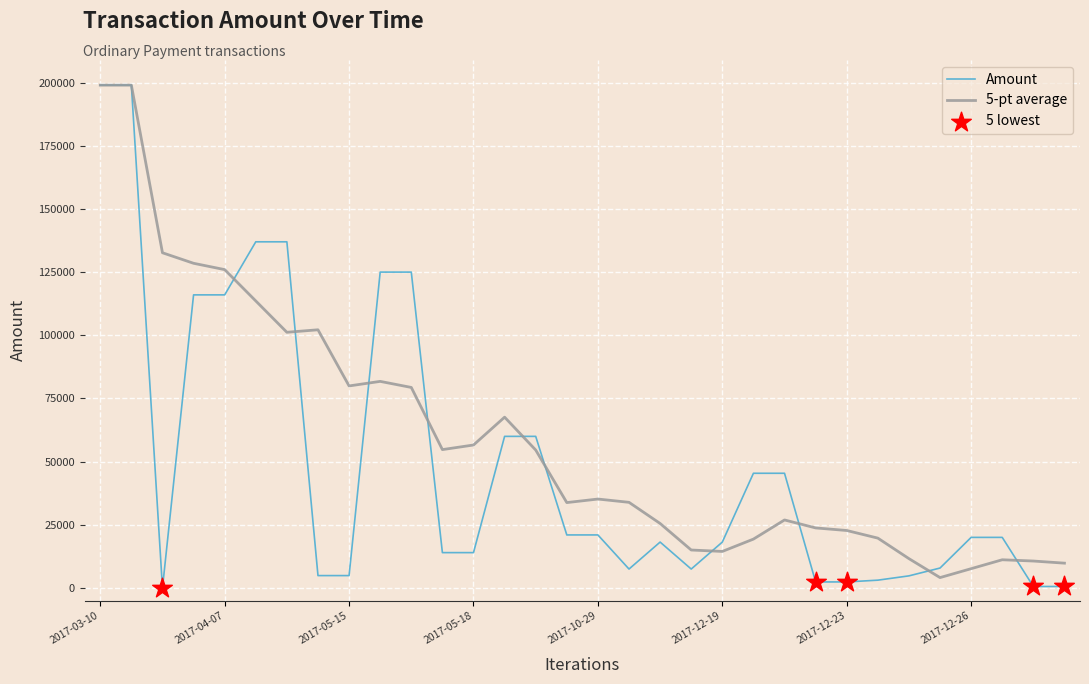

Which series has the largest range (max minus min)?

Amount